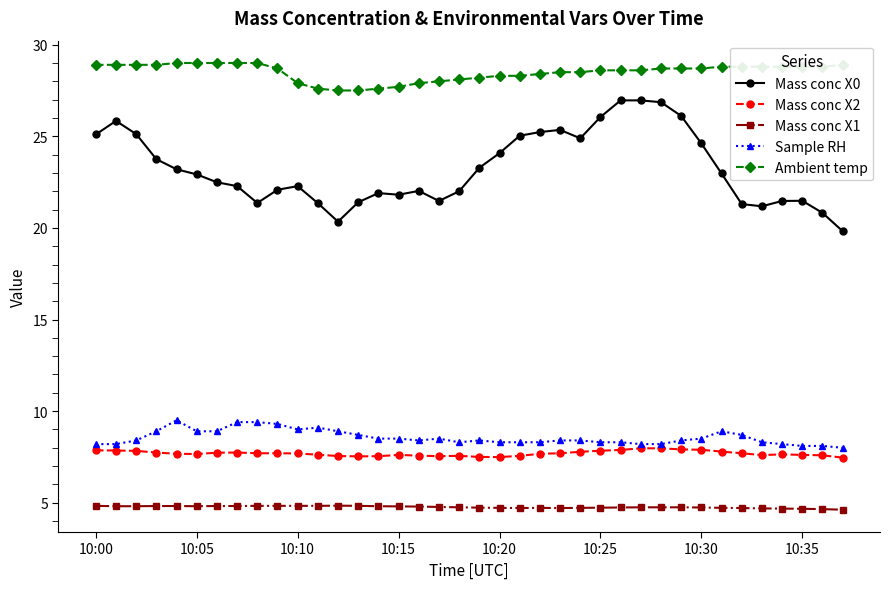

True or false: Mass conc X2 has more than 2 points higher than both neighbors.

True